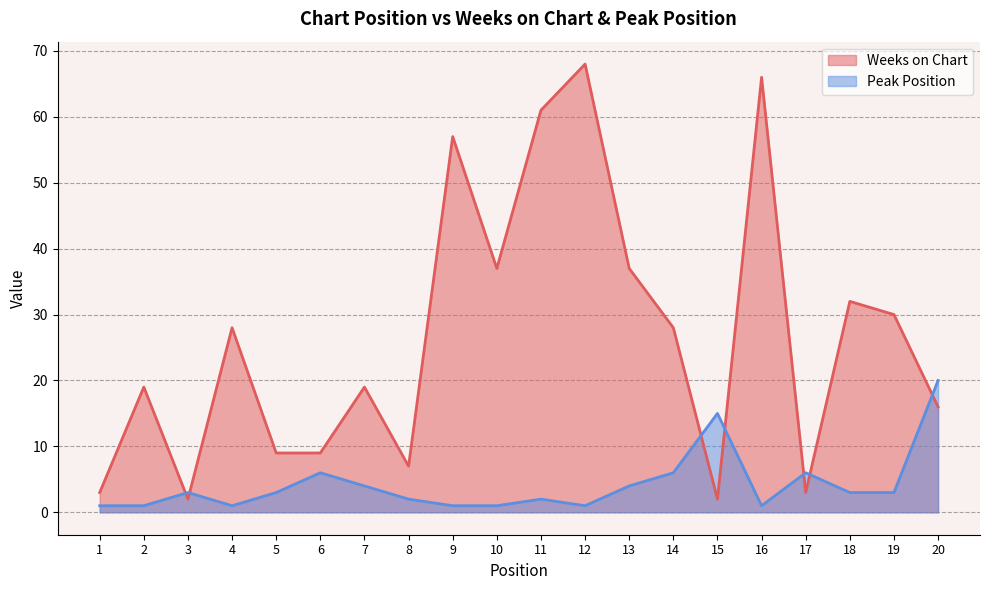

At how many categories does at least one series exceed 37?

4